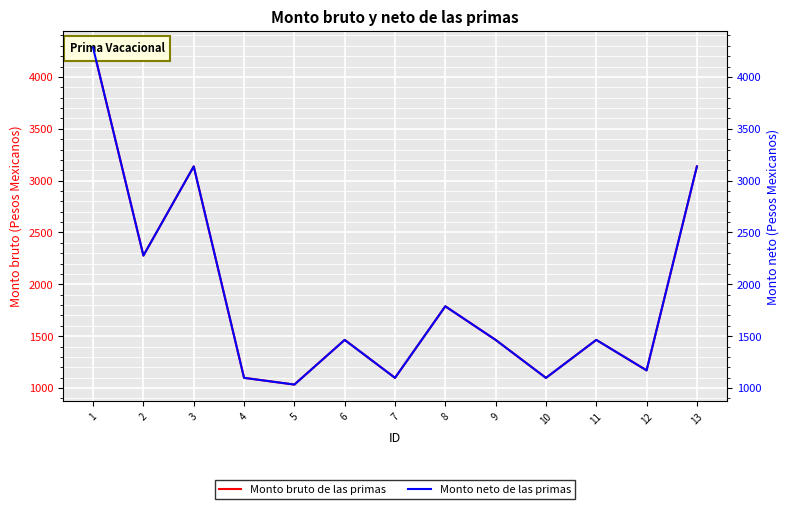

How many interior local peaks does the Monto neto de las primas series have?

4